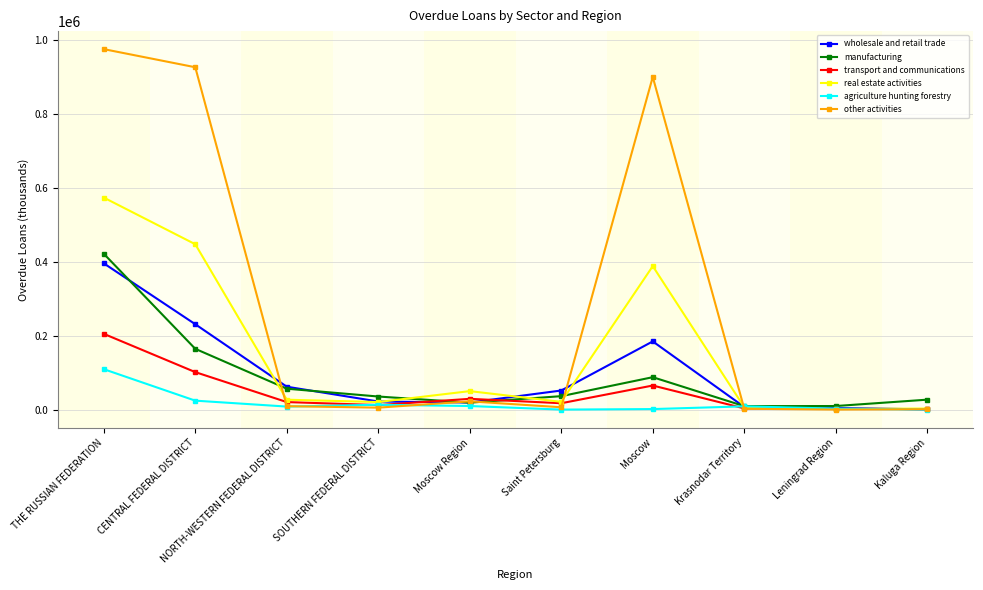

Which series has the largest range (max minus min)?

other activities